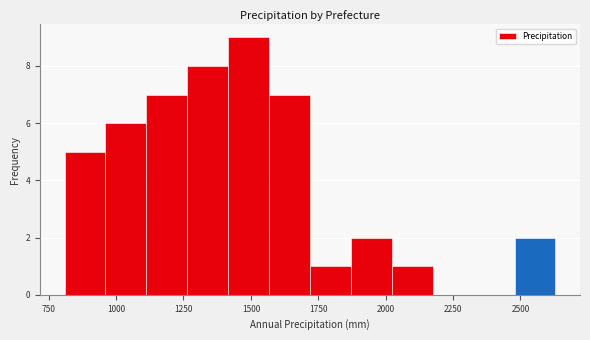

Around what value on the x-axis is the tallest bar? Give the approximate position of its centre, as read against the axis.

1500